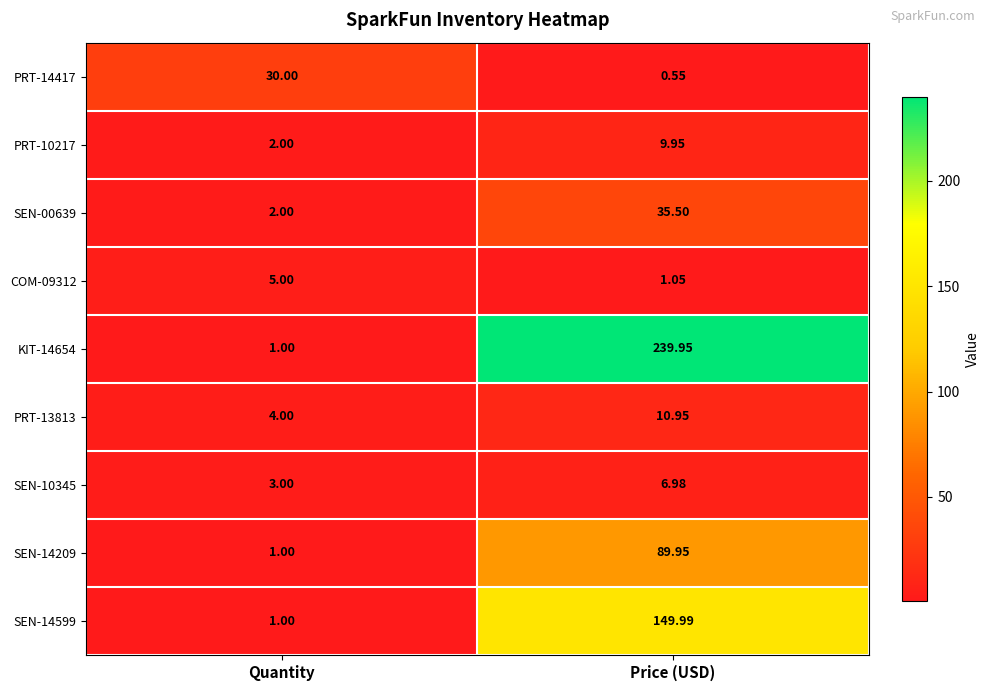

At which category is the sum across all series the highest?

Price (USD)